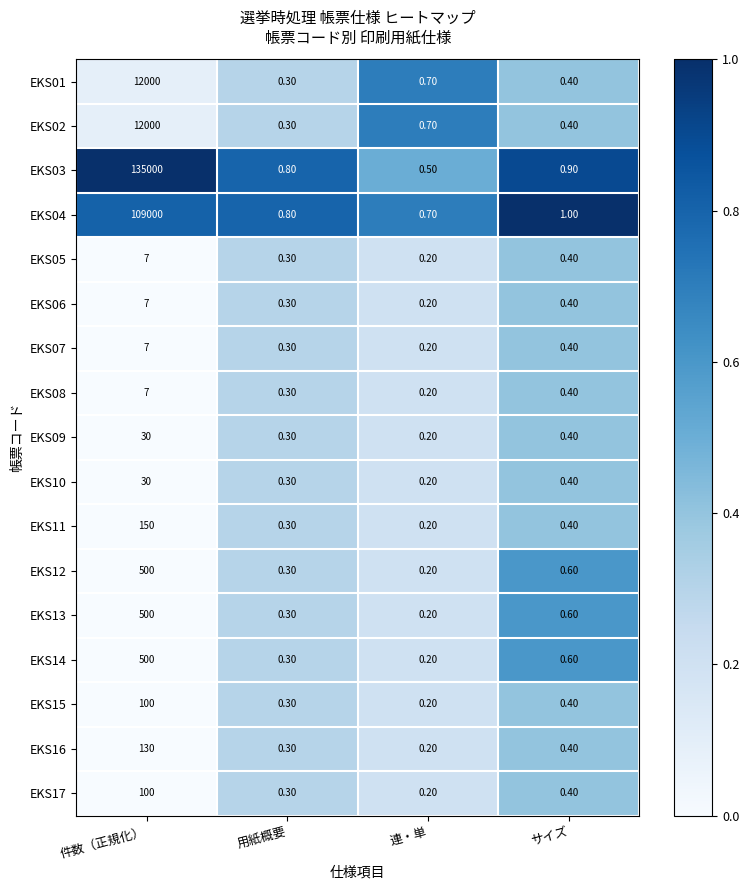

Which label corresponds to the largest value in the chart?

件数（正規化）